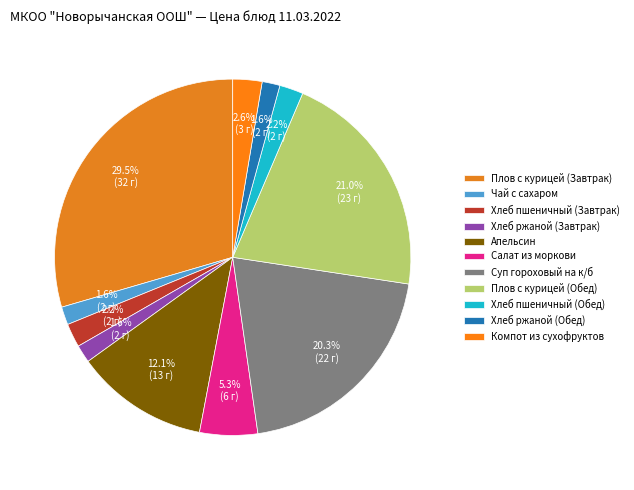

Is Плов с курицей (Завтрак) the majority of the pie?

No